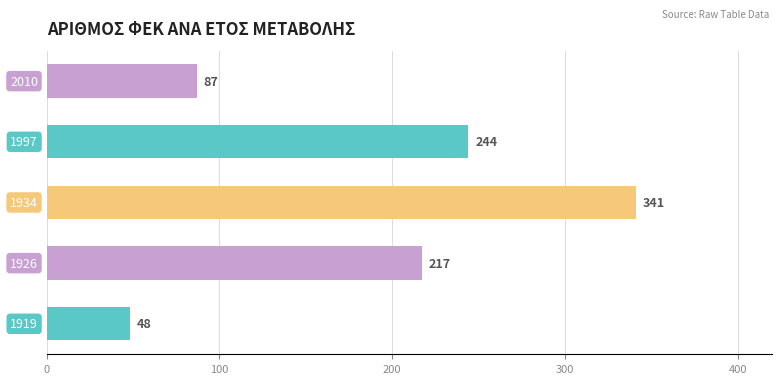

Are the bars horizontal?

Yes